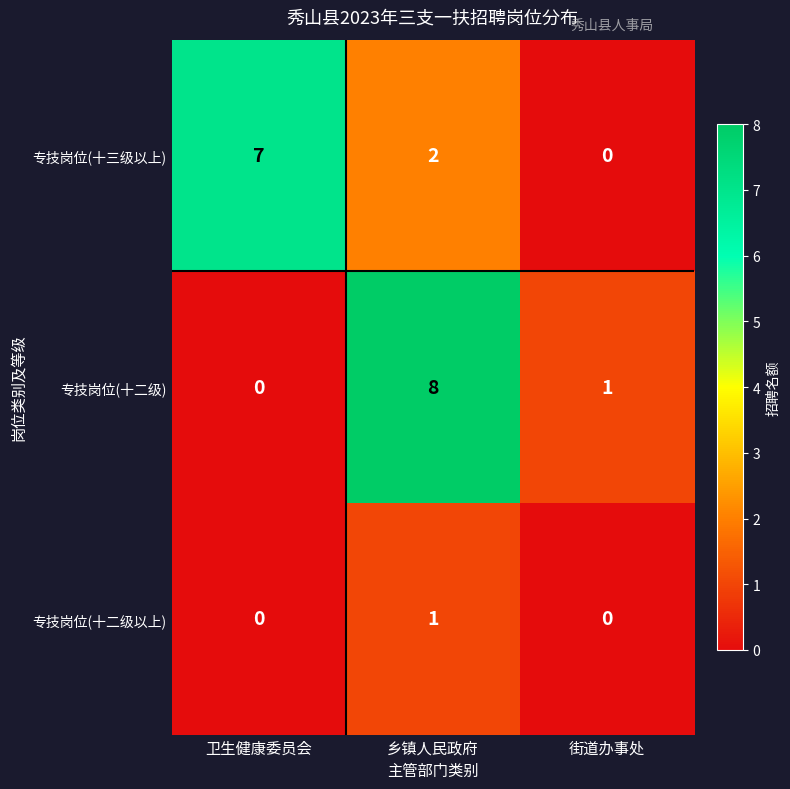

Reading right to left, transcribe all the data shown in this chart.

专技岗位(十三级以上): 街道办事处=0	乡镇人民政府=2	卫生健康委员会=7
专技岗位(十二级): 街道办事处=1	乡镇人民政府=8	卫生健康委员会=0
专技岗位(十二级以上): 街道办事处=0	乡镇人民政府=1	卫生健康委员会=0